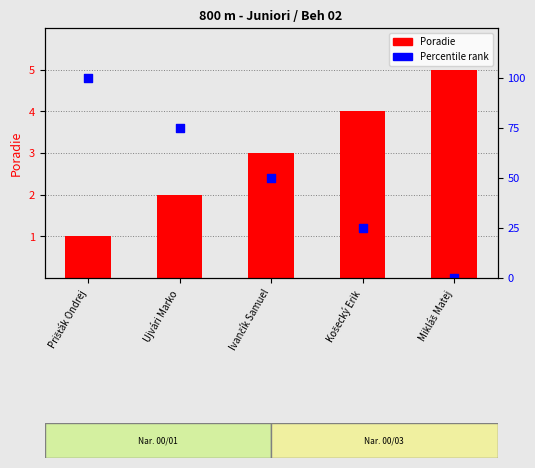

Which series reaches the maximum Y coordinate?

Percentile rank